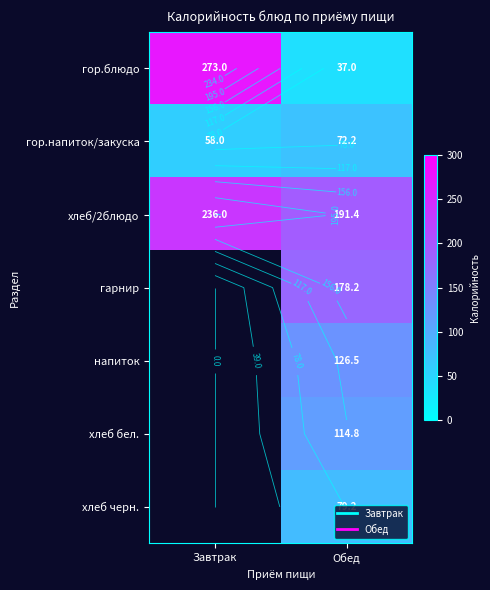

The value of гарнир at Обед is 178.2. True or false?

True